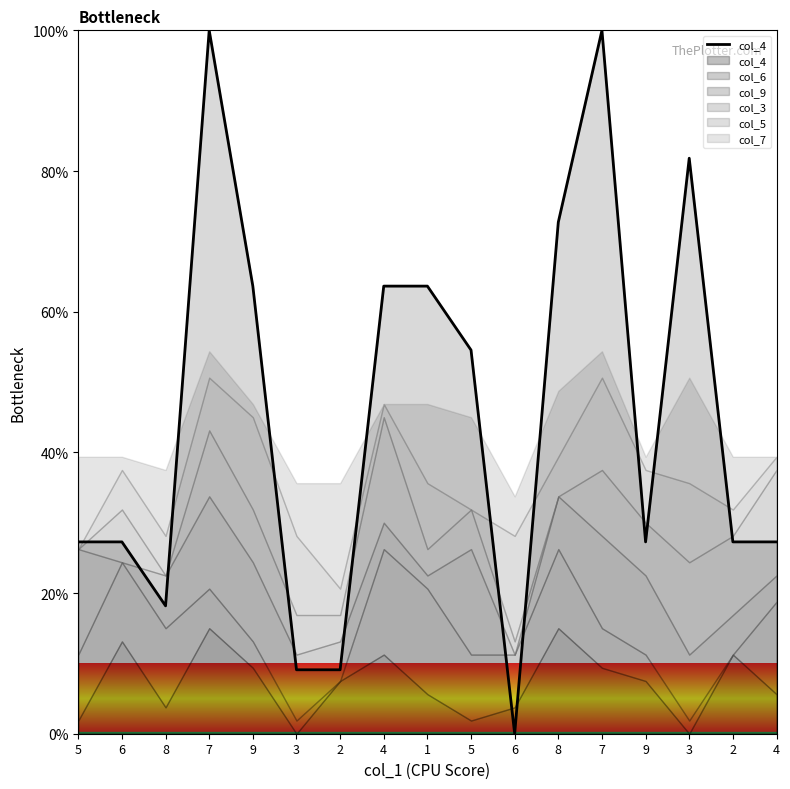

What is the difference between the maximum and minimum values?

100.0